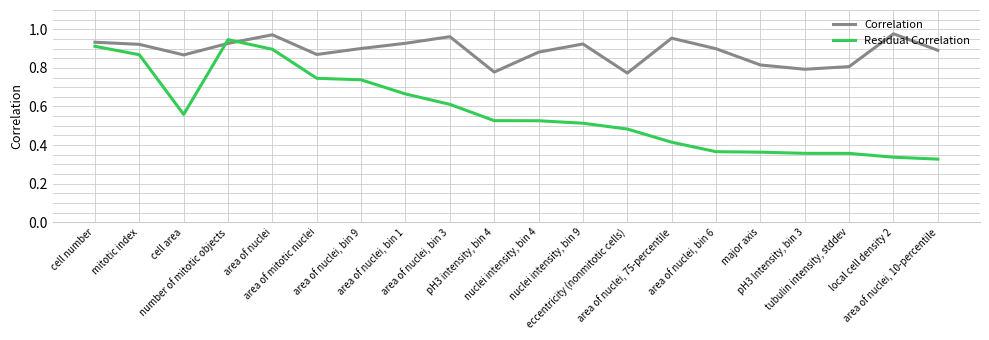

Where do Residual Correlation and Correlation first cross each other?

cell area and number of mitotic objects